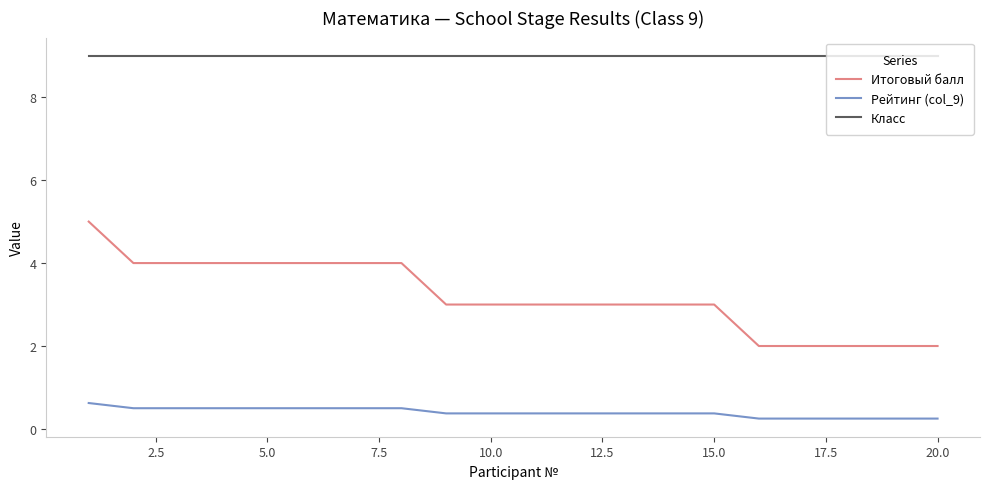

Does the chart display data point markers on the line(s)?

No